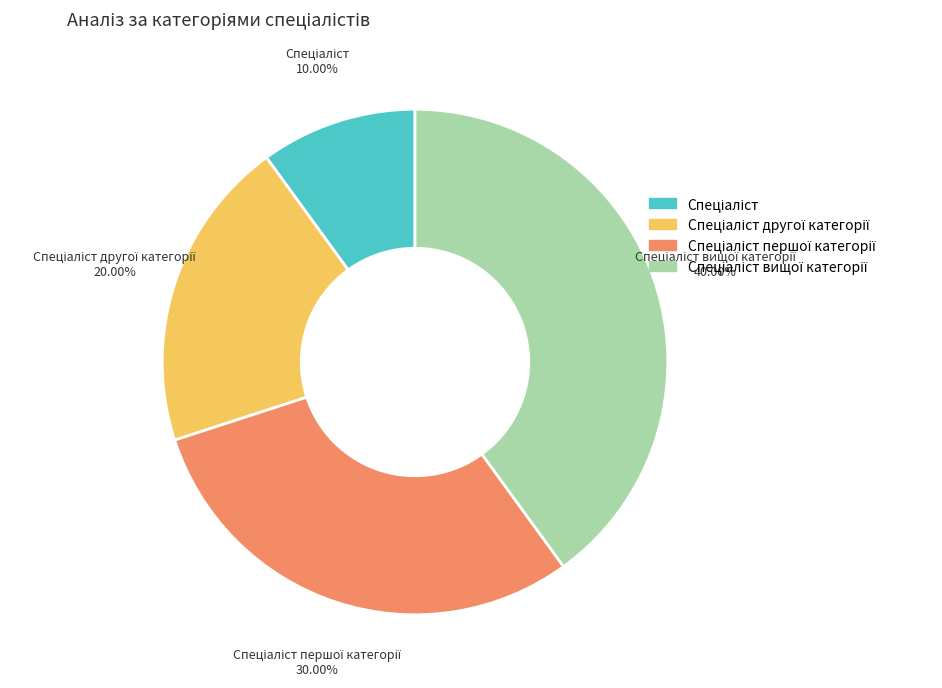

Does any single category account for the majority?

No